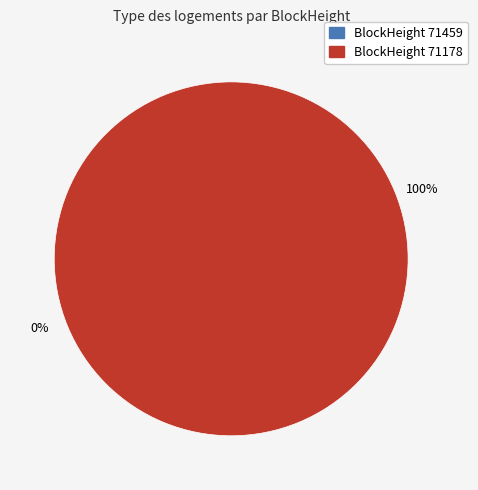

Which slice is the largest?

71178